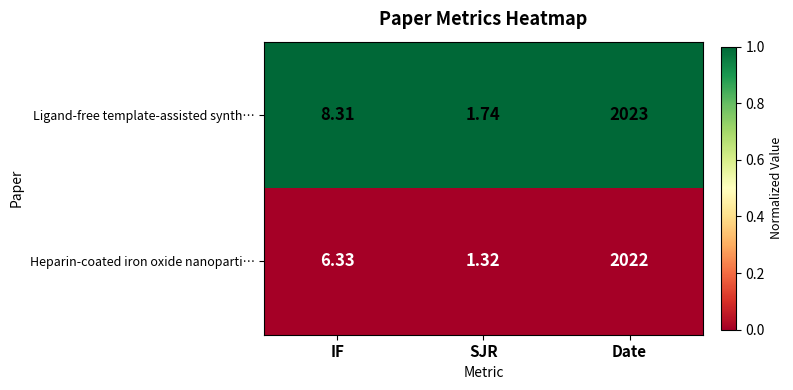

Between SJR and Date, which series saw the biggest shift?

Ligand-free template-assisted synth…